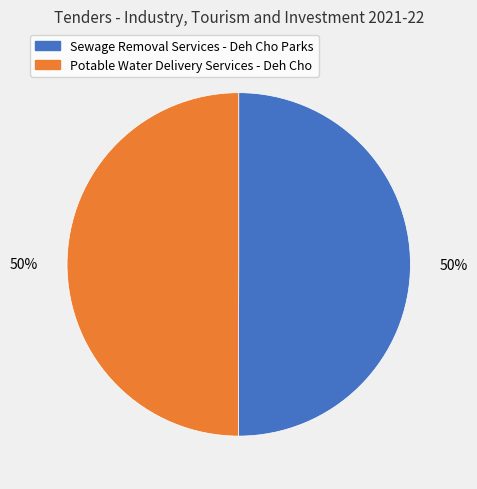

Is it true that Potable Water Delivery Services - Deh Cho is 61% of the pie?

False